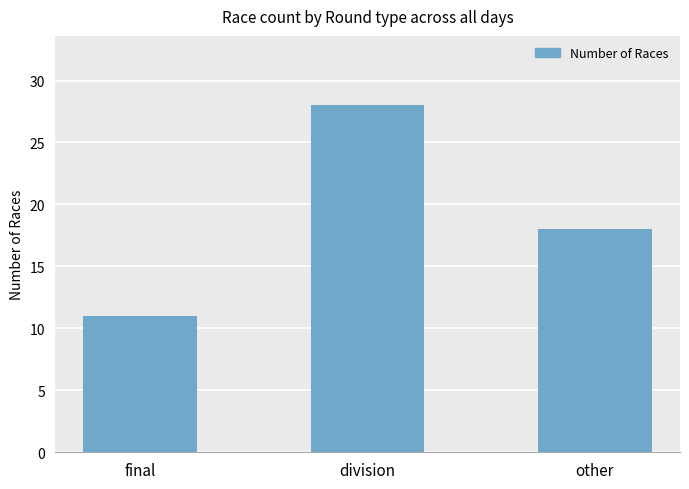

What is the average value?

19